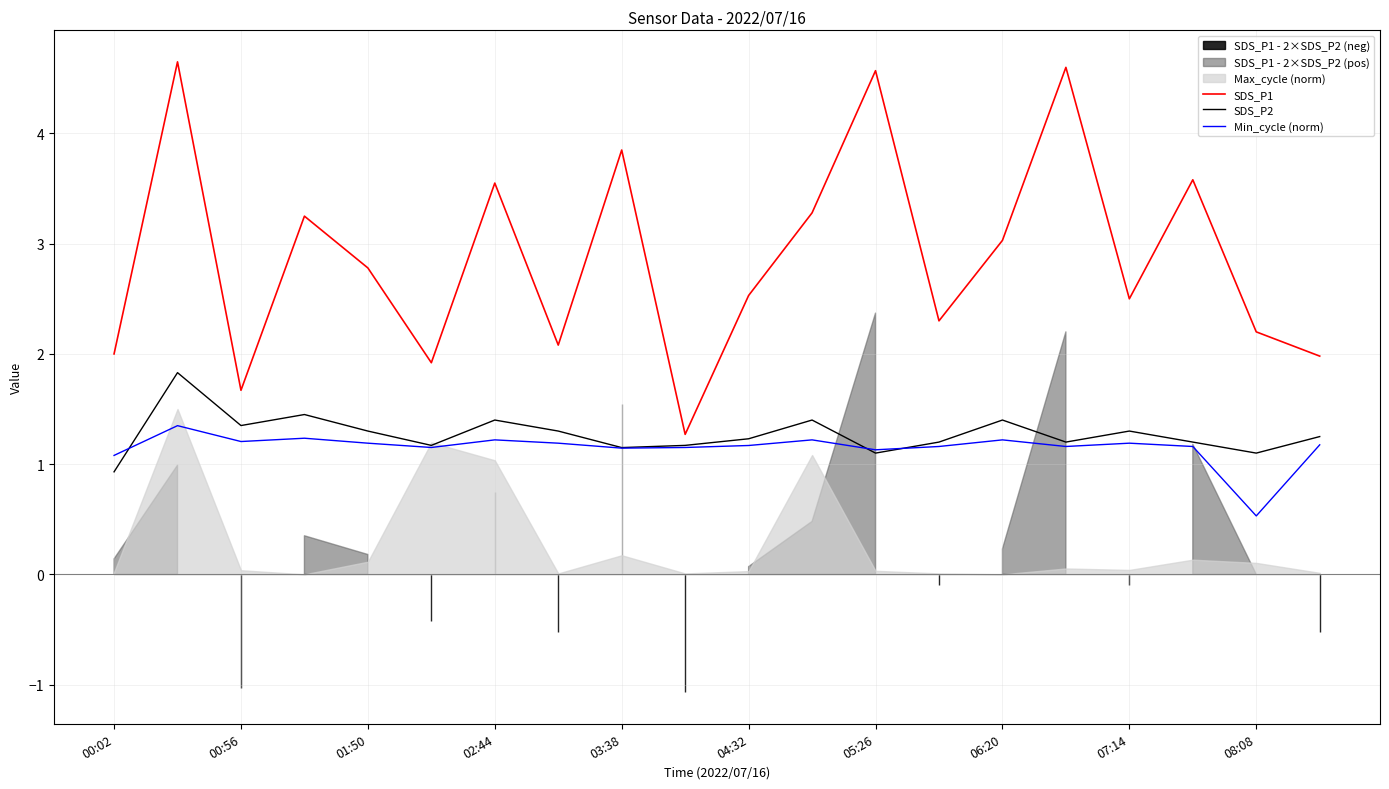

True or false: SDS_P1 and SDS_P2 cross at least once.

False